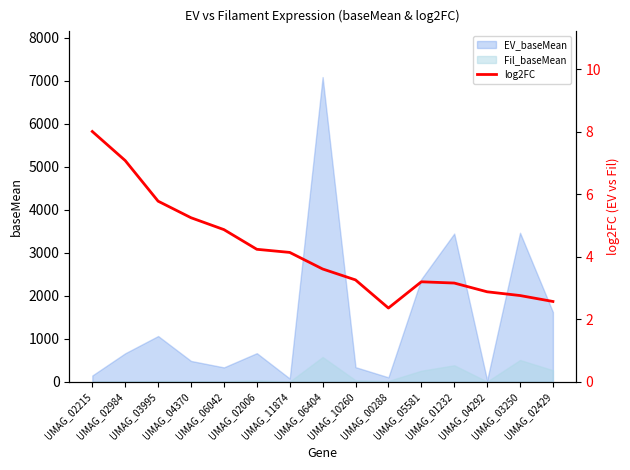

How many interior local peaks (higher than both neighbors) does the data have?

1